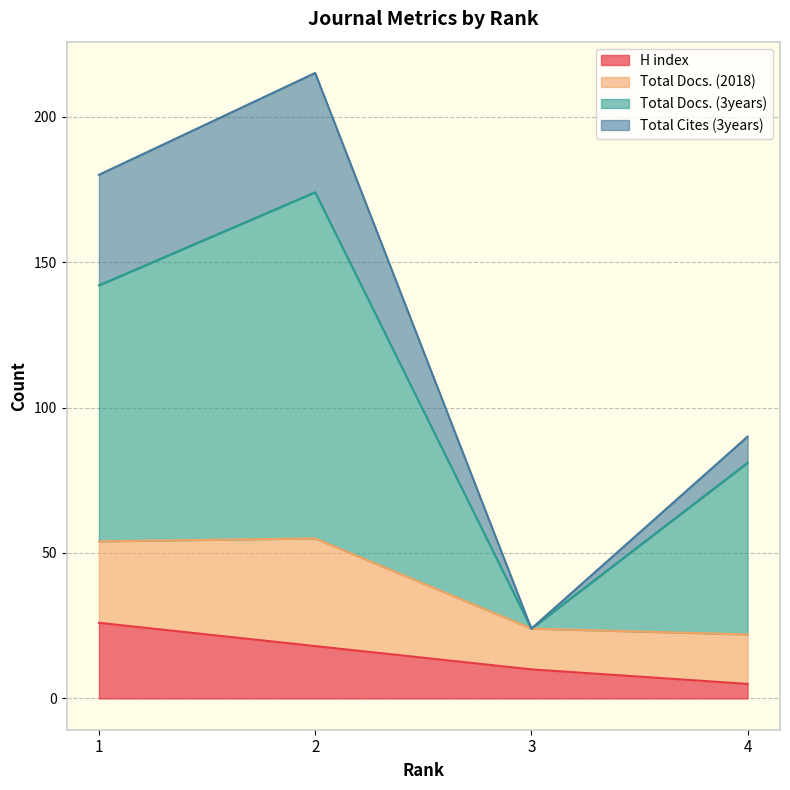

List the labels in order of Total Cites (3years) value, smallest first.

3, 4, 1, 2